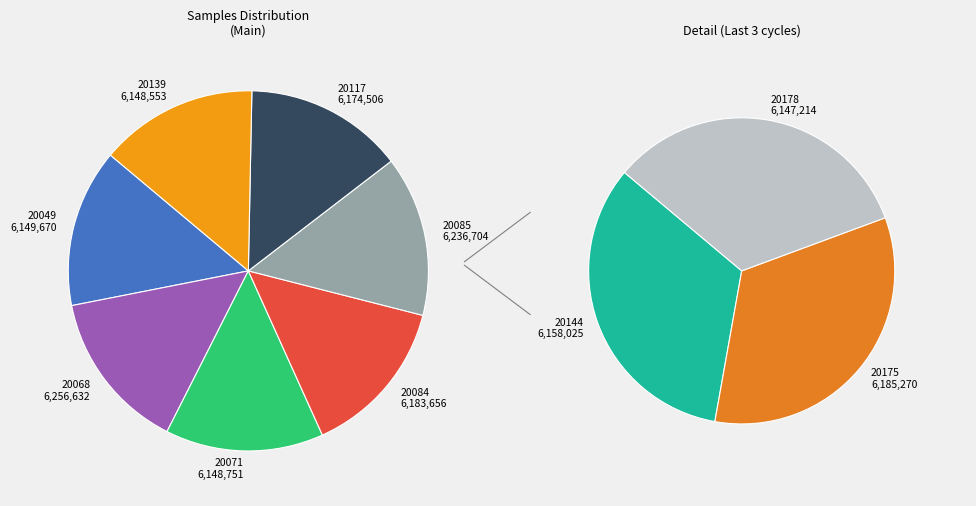

What is the change in value from 20071 to 20178?

-1537